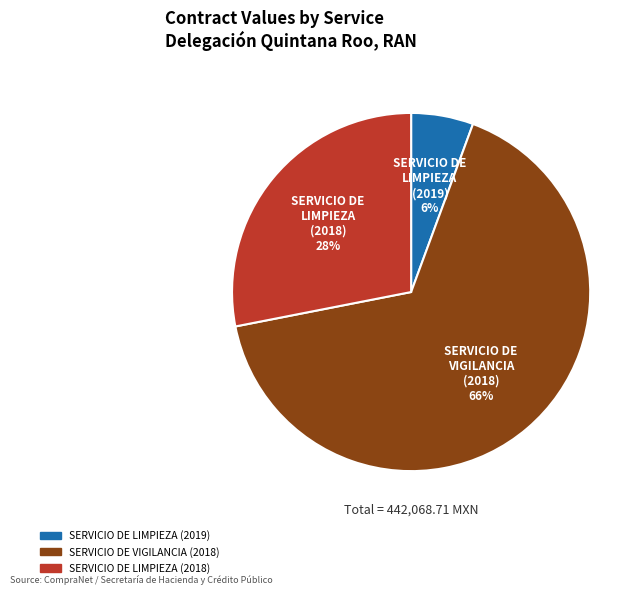

Does SERVICIO DE LIMPIEZA (2019) account for over 50% of the chart?

No